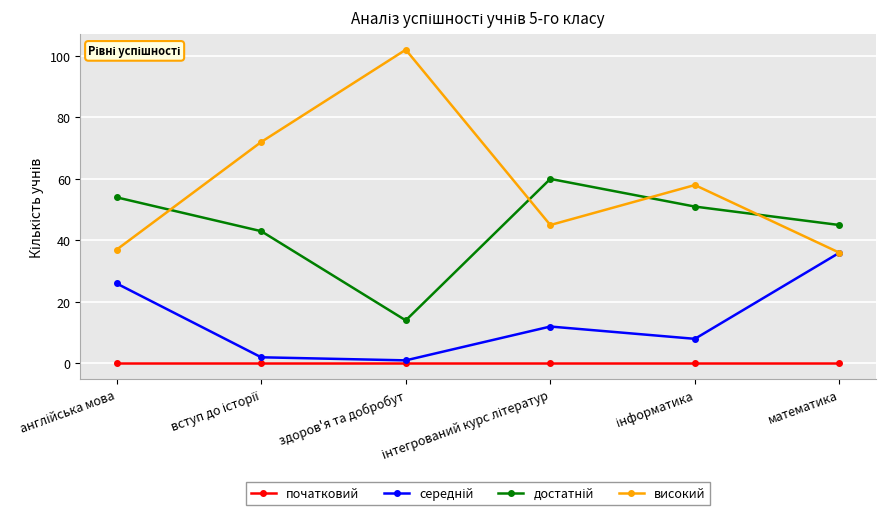

Which series has the largest total across all categories?

високий